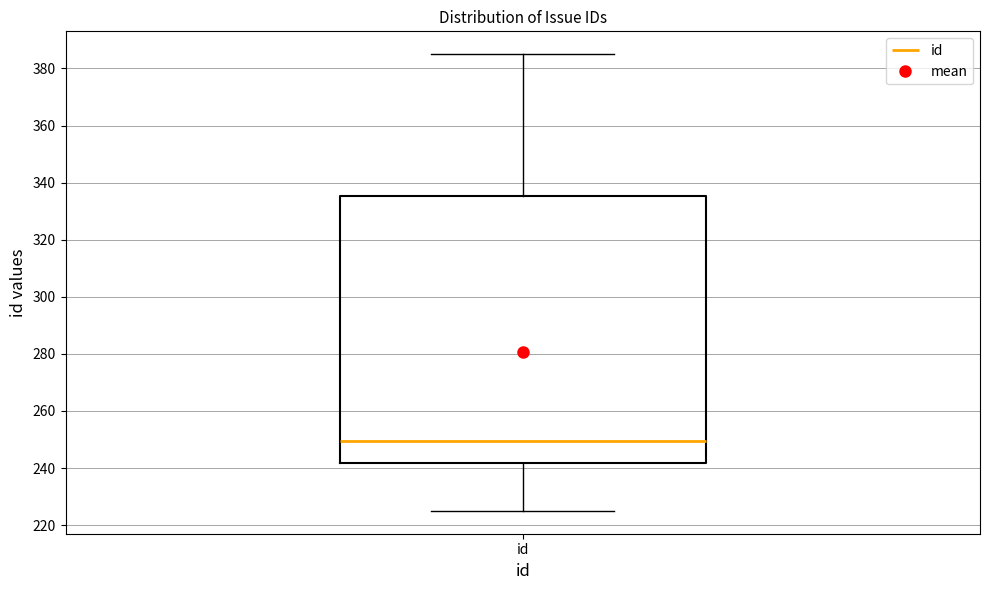

Transcribe this box plot: give where the median line is, the range the box spans, and where the two whiskers end, as read against the y-axis. The values are not printed on the chart, so give them approximately, as read against the axis.

median 250, box 242 to 336, whiskers 226 to 386